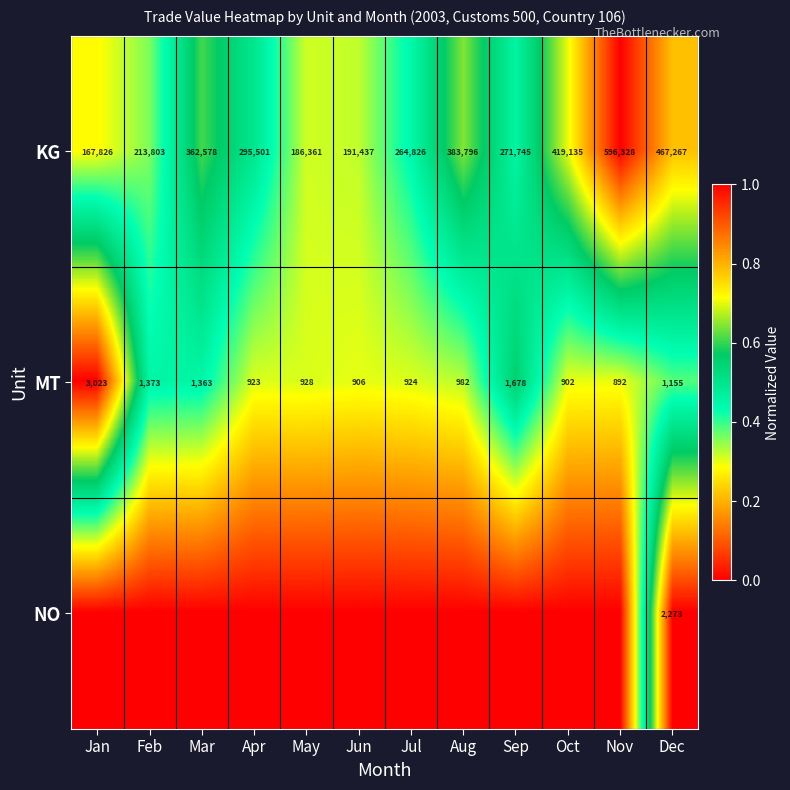

The KG series shows 383796 at Aug. True or false?

True